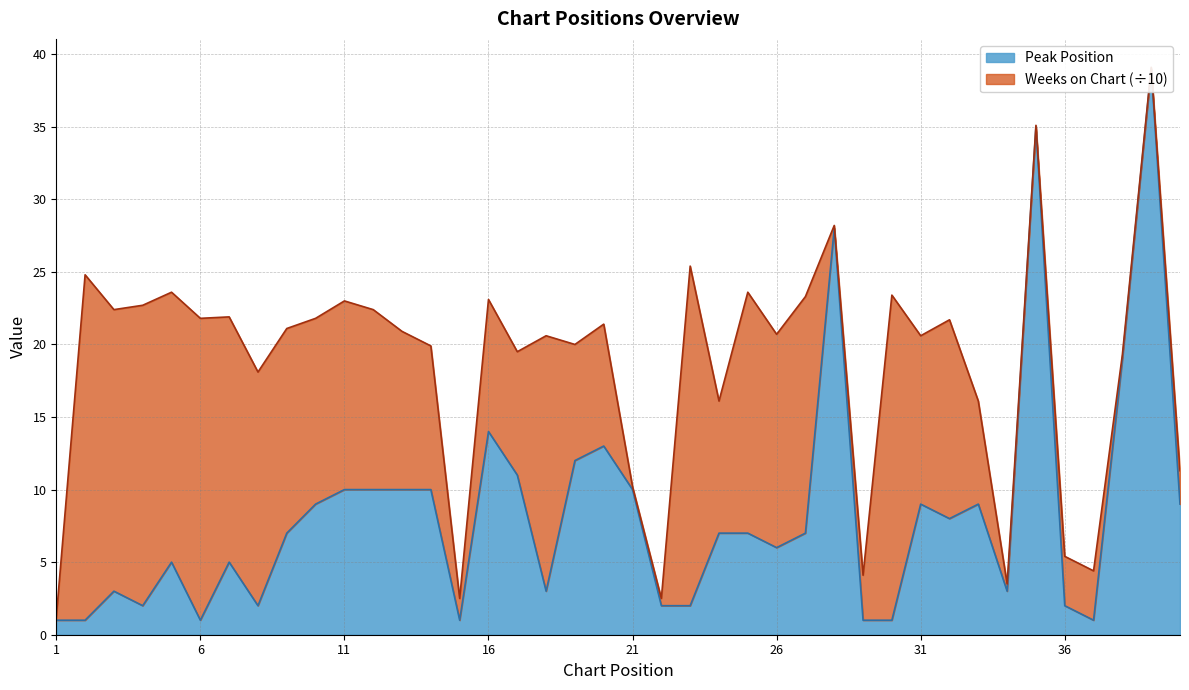

At which label is the value closest to 20?

38